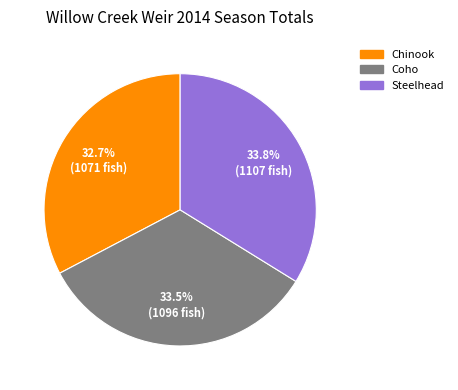

Approximately how many times larger is the value at Steelhead compared to Coho?

1.0